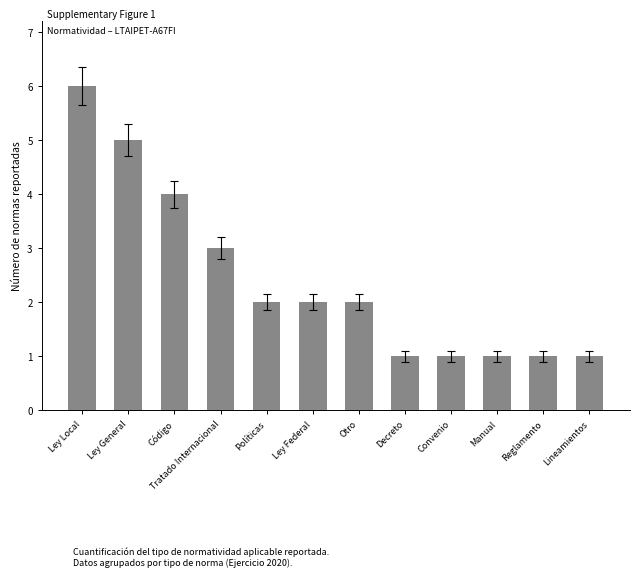

Count the number of data series in this chart.

1